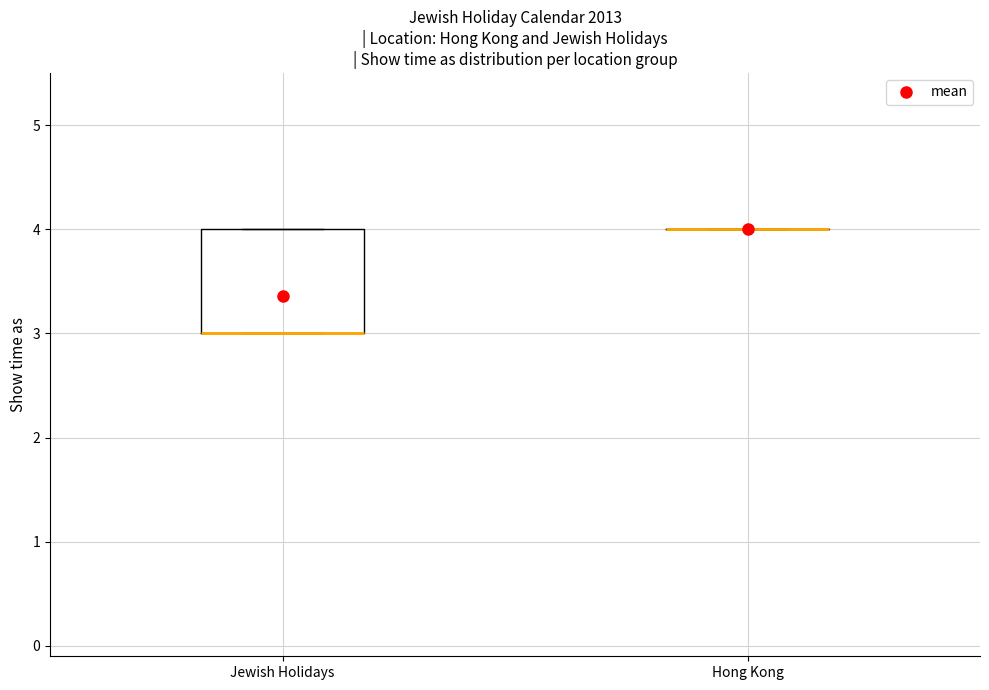

Where is the upper edge of the box for Jewish Holidays on the y-axis? The values are not printed on the chart, so give them approximately, as read against the axis.

4